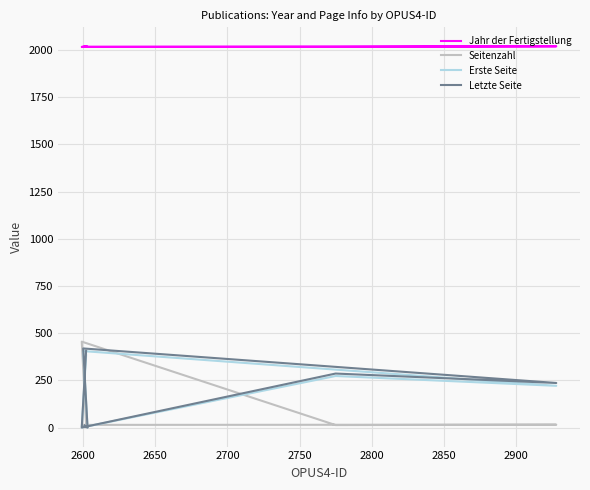

What is the average value of the Seitenzahl series?

75